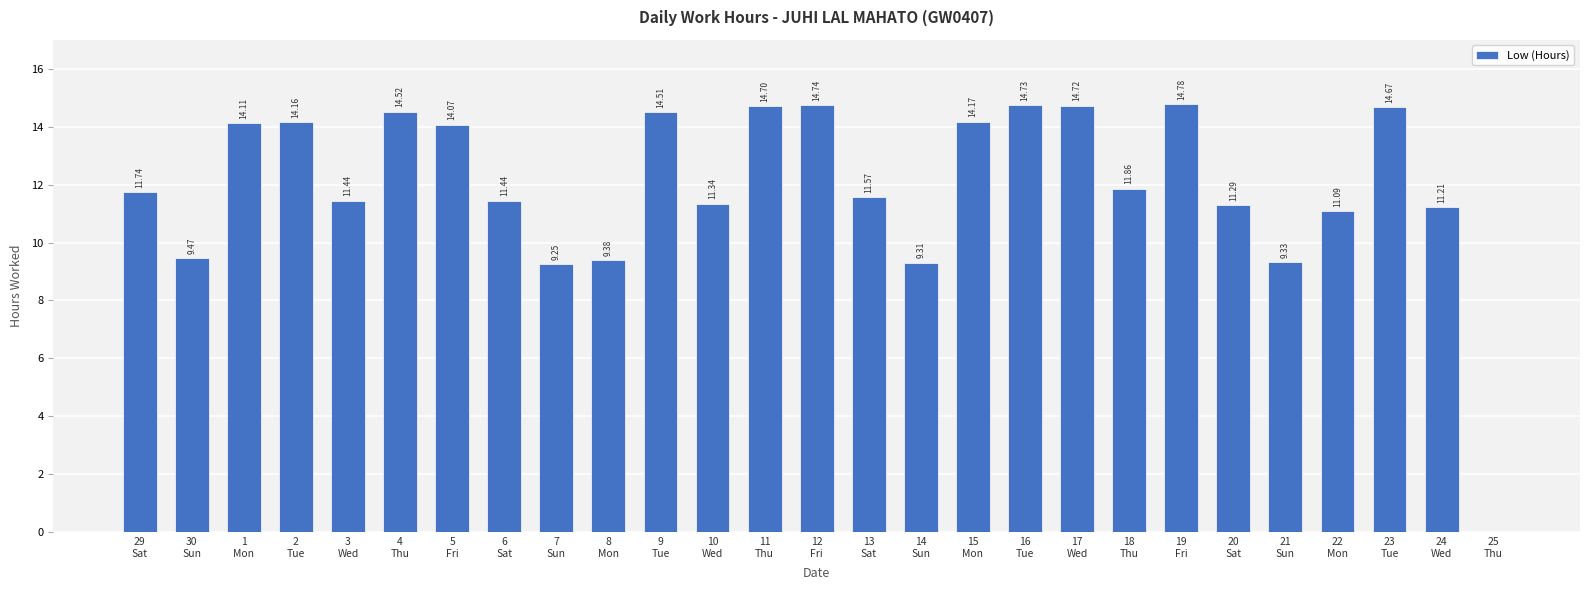

What is the sum of all values?

323.6